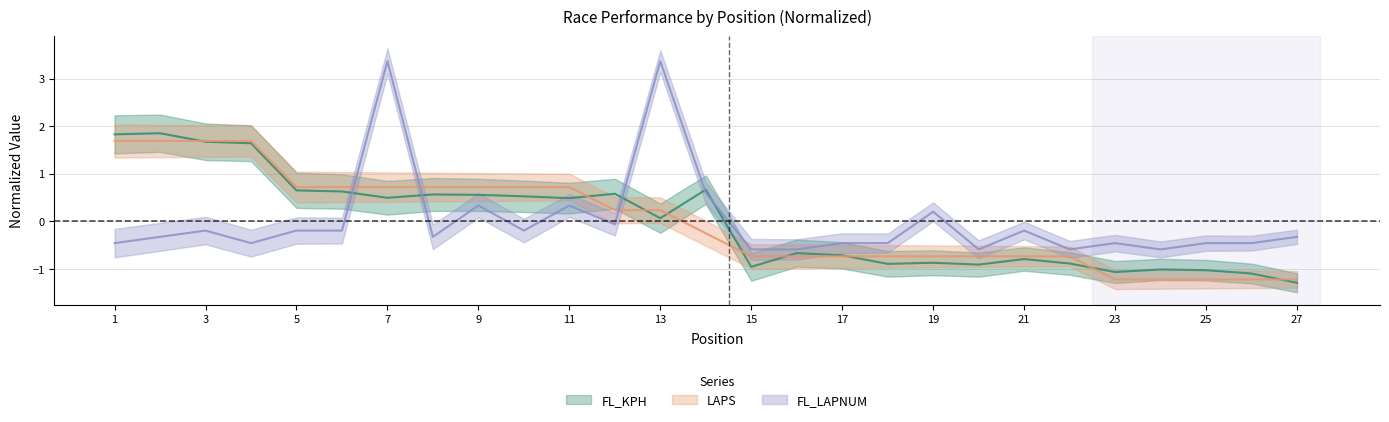

Rank the series at 26 from highest to lowest value.

FL_LAPNUM, FL_KPH, LAPS